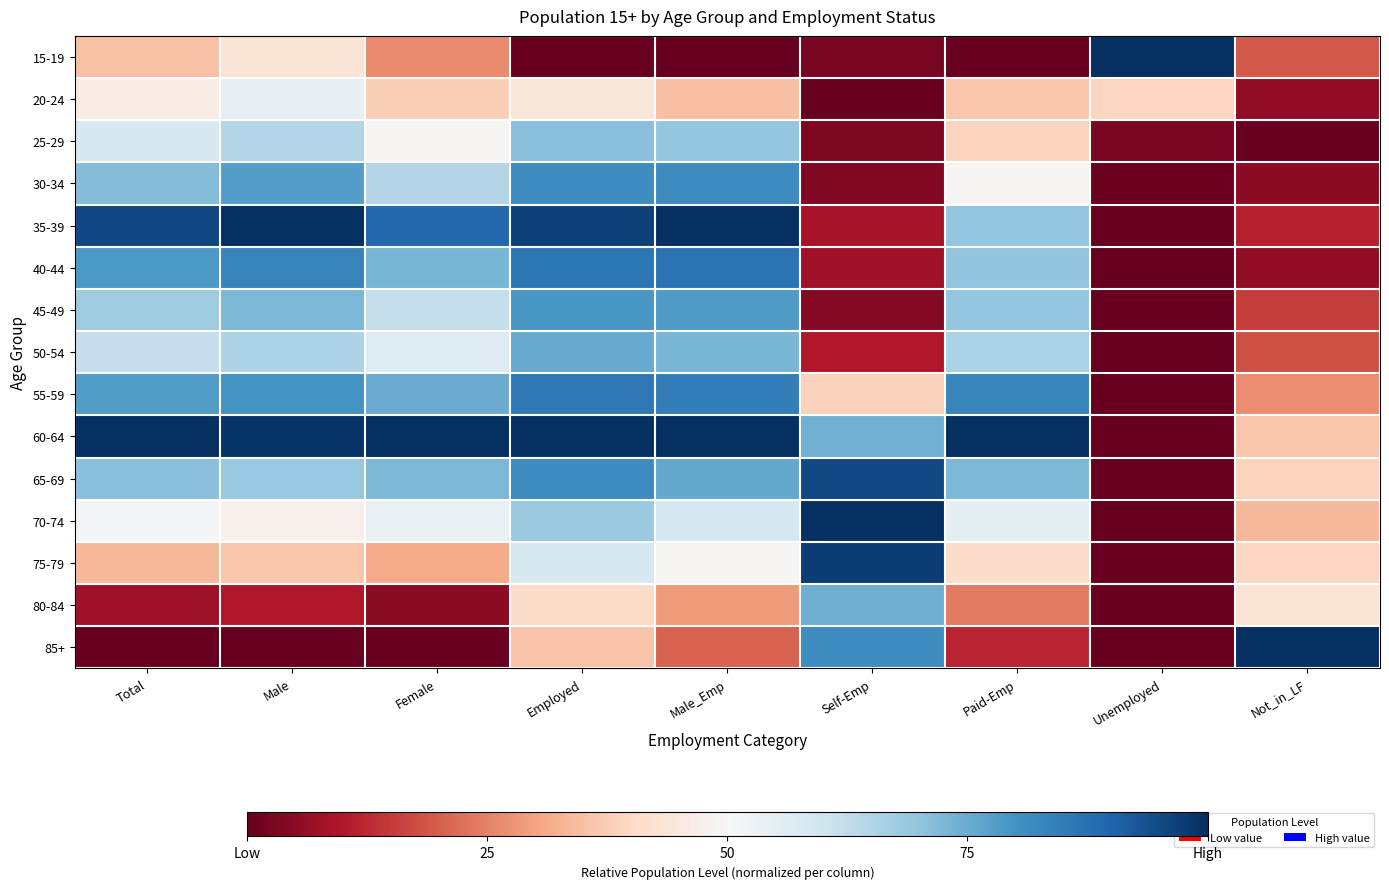

What is the greatest value displayed?

1.0